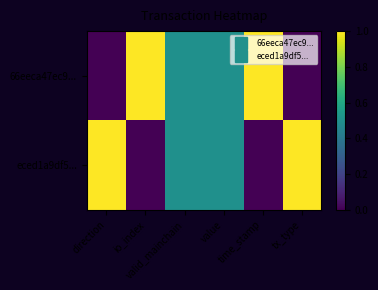

Which series has the largest range (max minus min)?

66eeca47ec9...